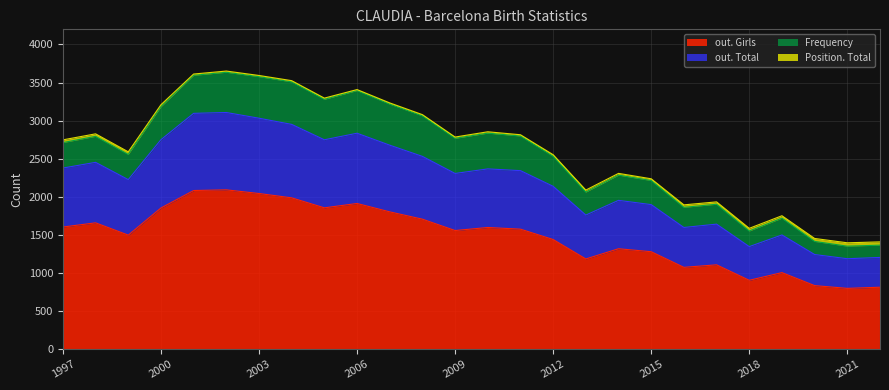

How many lines are shown in the chart?

4